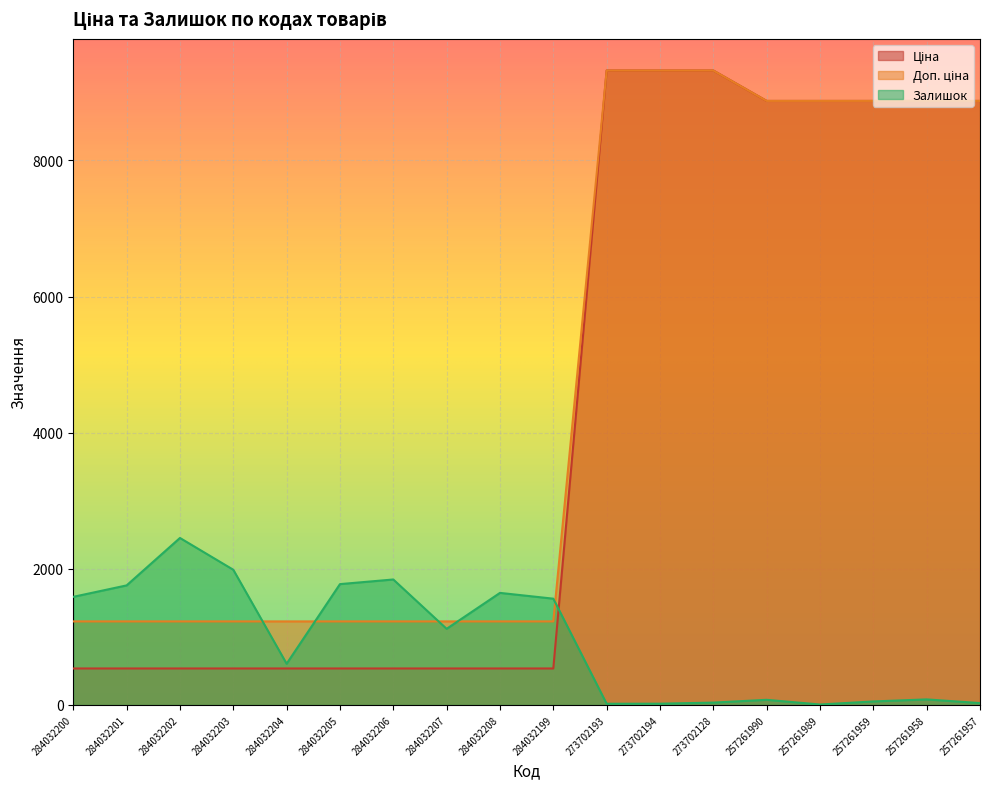

Between which two adjacent categories do Залишок and Доп. ціна first intersect?

284032203 and 284032204